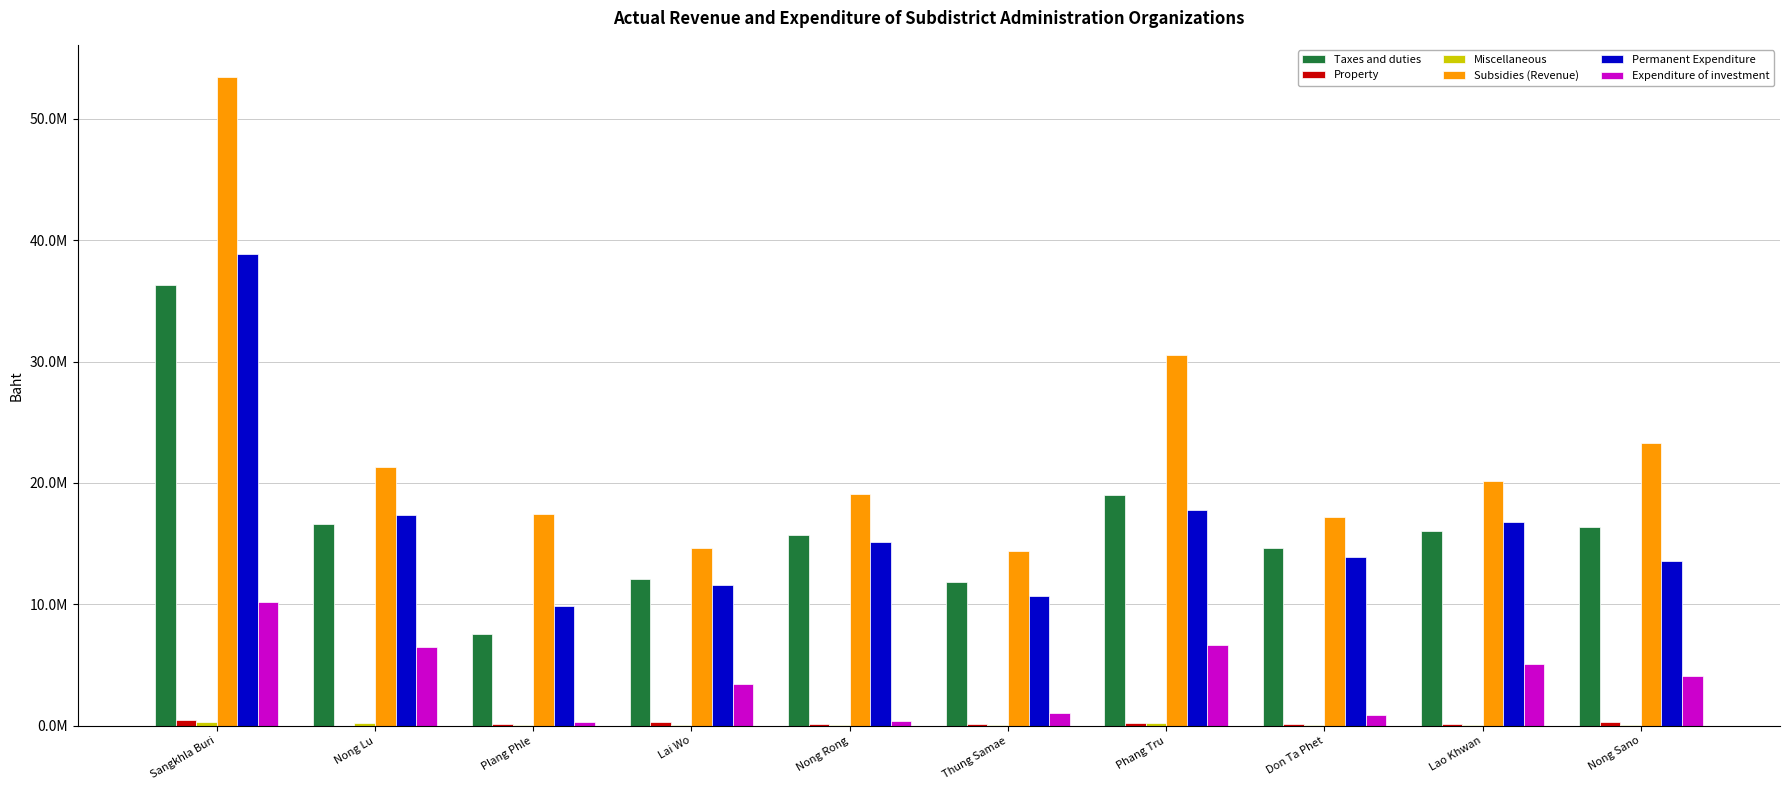

What is the lowest value of the Miscellaneous series?

11000.0